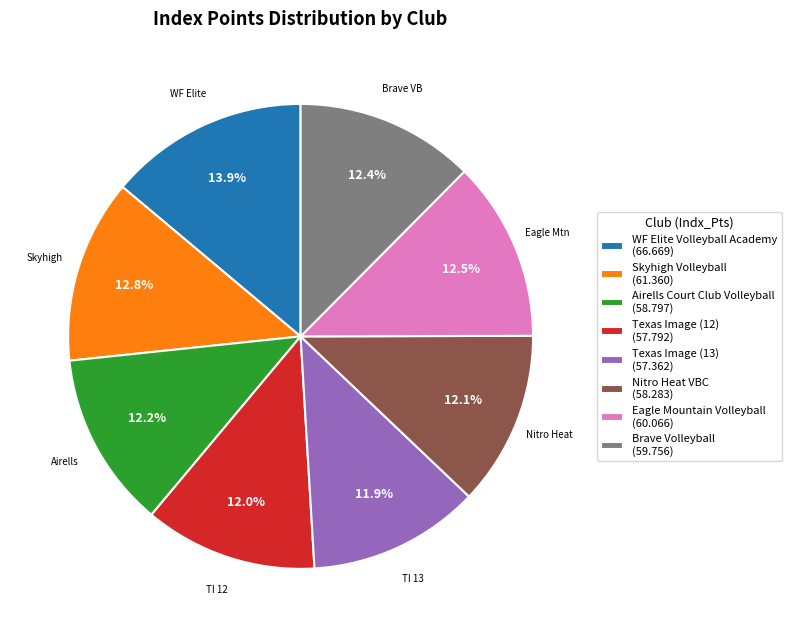

What is the largest slice in the pie chart?

WF Elite Volleyball Academy